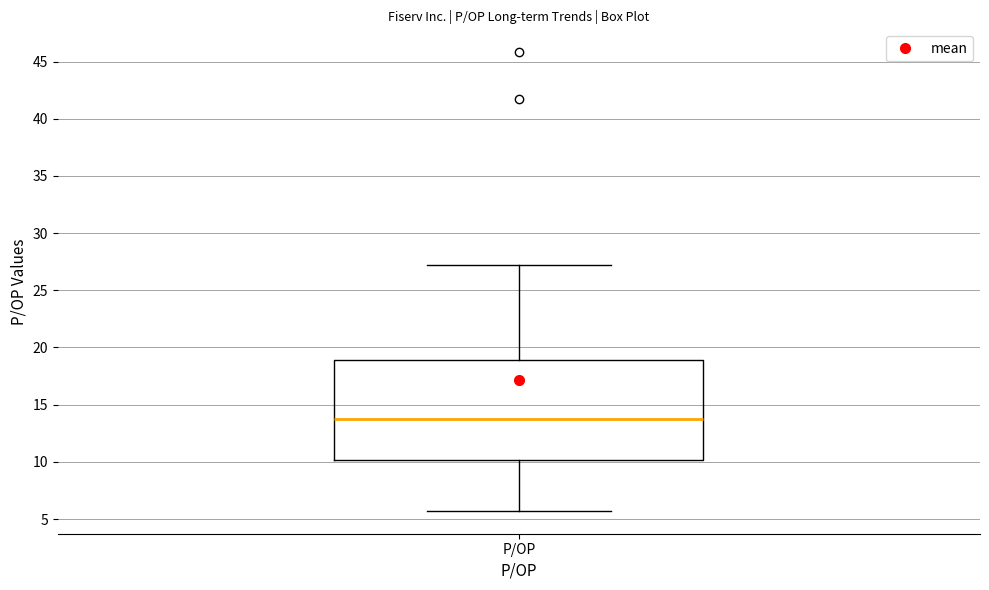

Transcribe this box plot: give where the median line is, the range the box spans, and where the two whiskers end, as read against the y-axis. The values are not printed on the chart, so give them approximately, as read against the axis.

median 13.5, box 10.0 to 19.0, whiskers 5.5 to 27.0